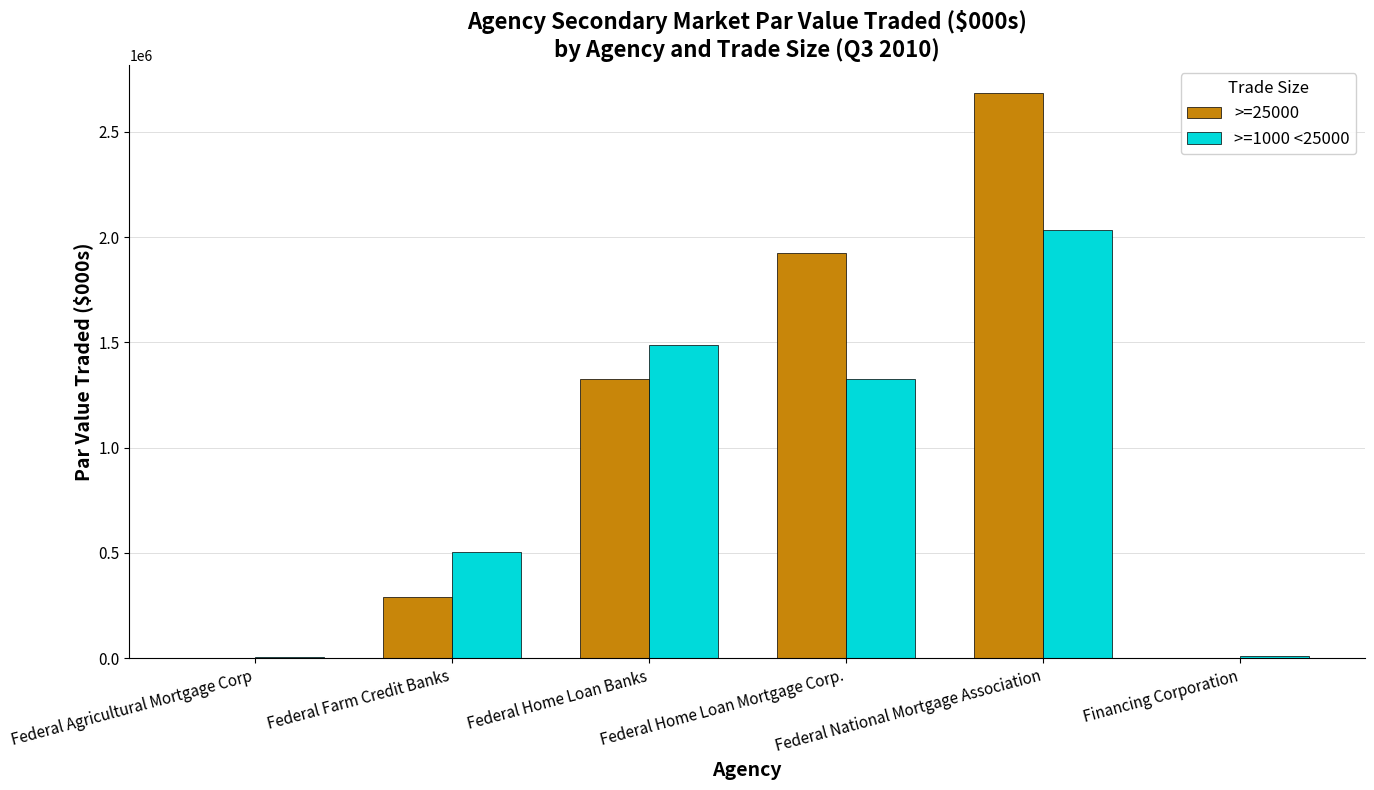

The value of >=25000 at Federal Farm Credit Banks is 291727.3. True or false?

True